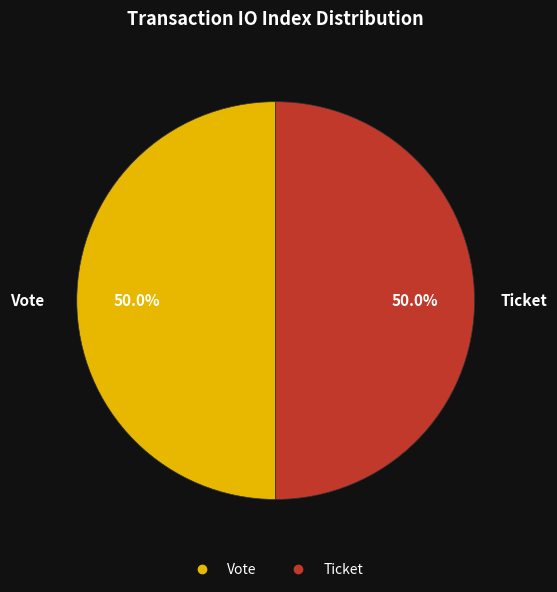

How many segments does this pie chart have?

2